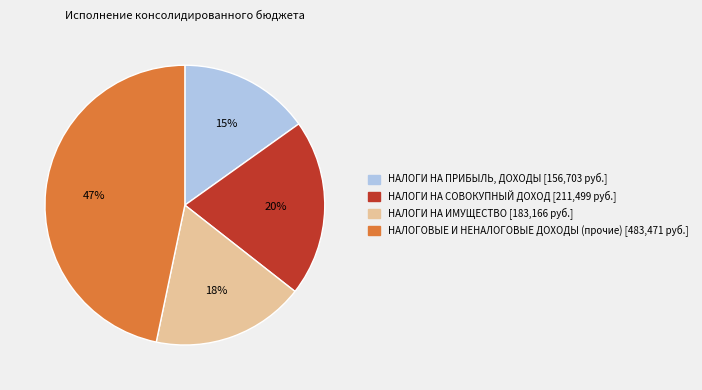

Is there a majority slice in this chart?

No